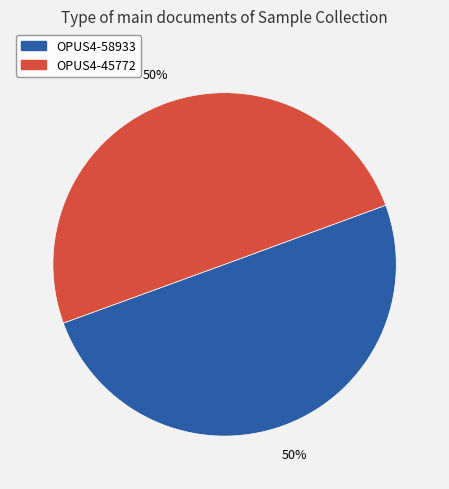

Combined, do OPUS4-58933 and OPUS4-45772 account for over 50%?

Yes